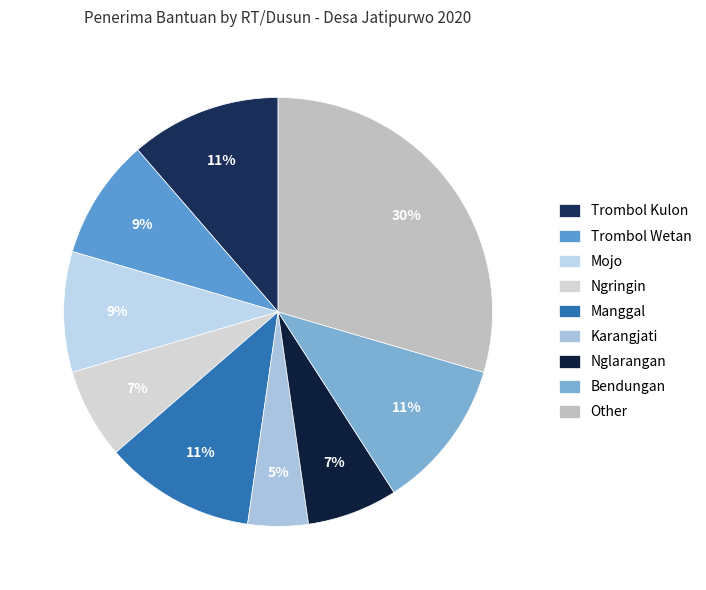

Approximately how many times larger is the value at Manggal compared to Ngringin?

1.7